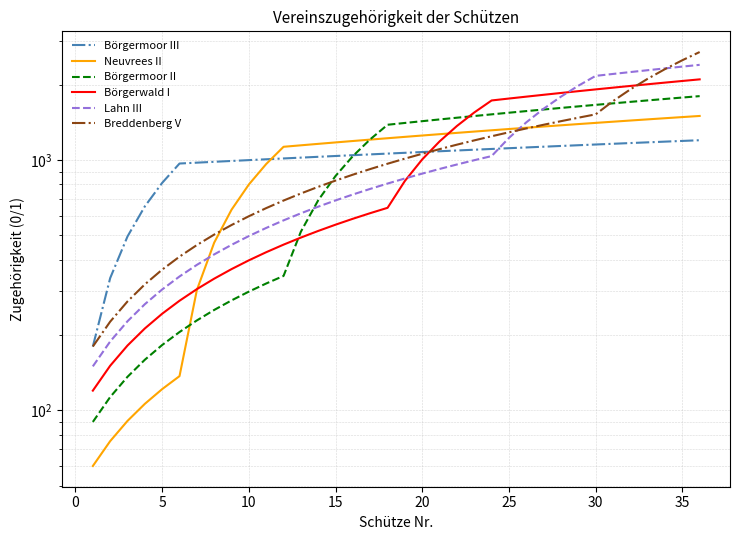

What is the value of the Börgermoor III point at the 32nd from the left?

1169.1